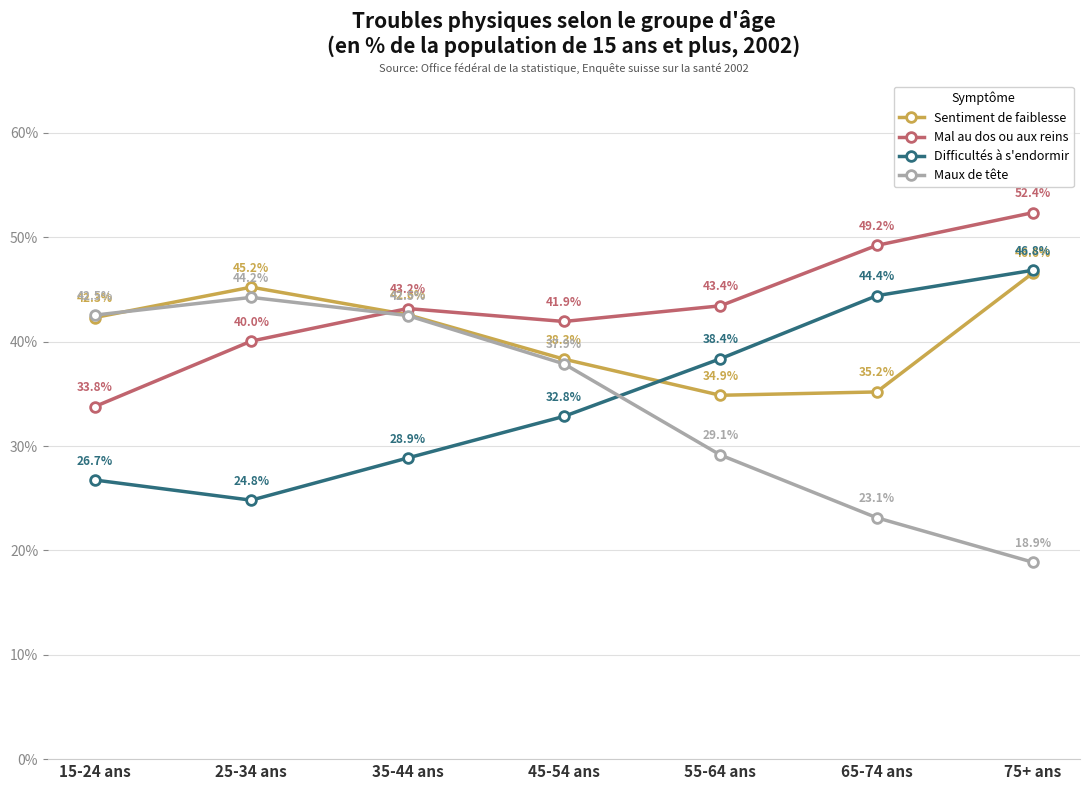

What is the value of the Mal au dos ou aux reins point at the 7th from the left?

52.4